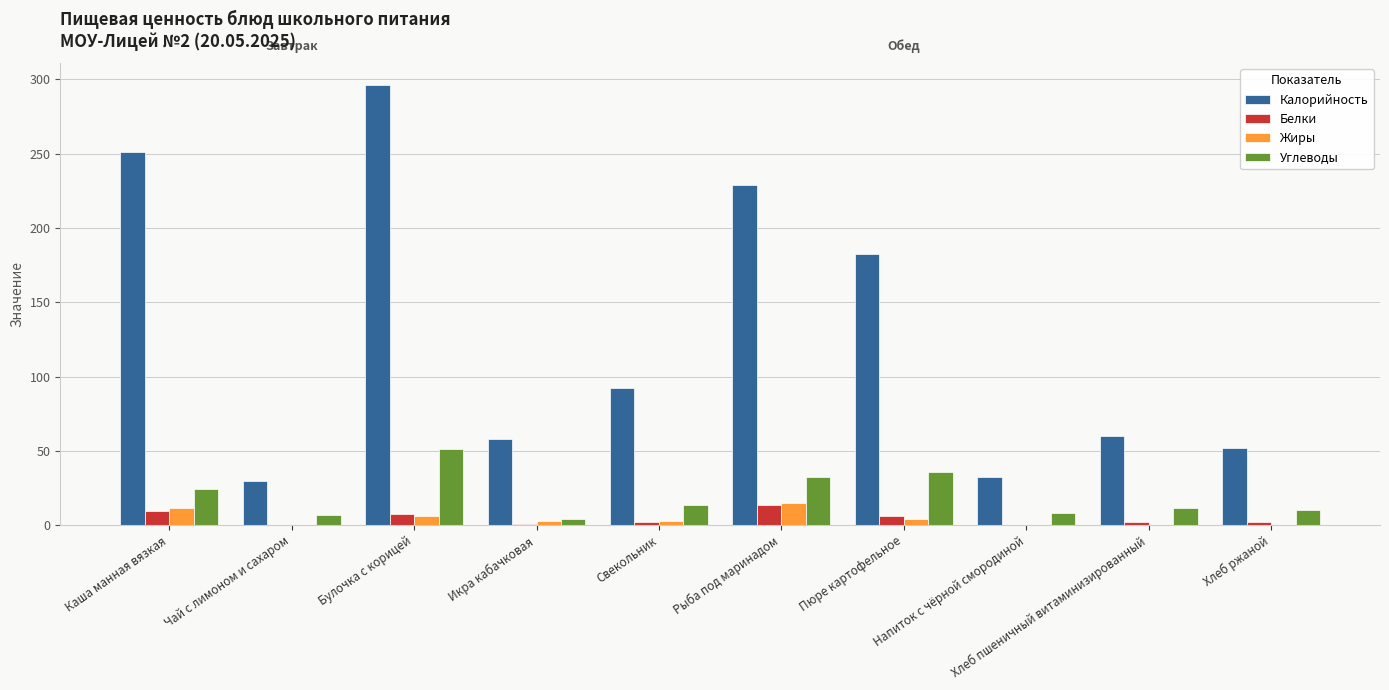

What is the maximum value shown in the chart?

296.1